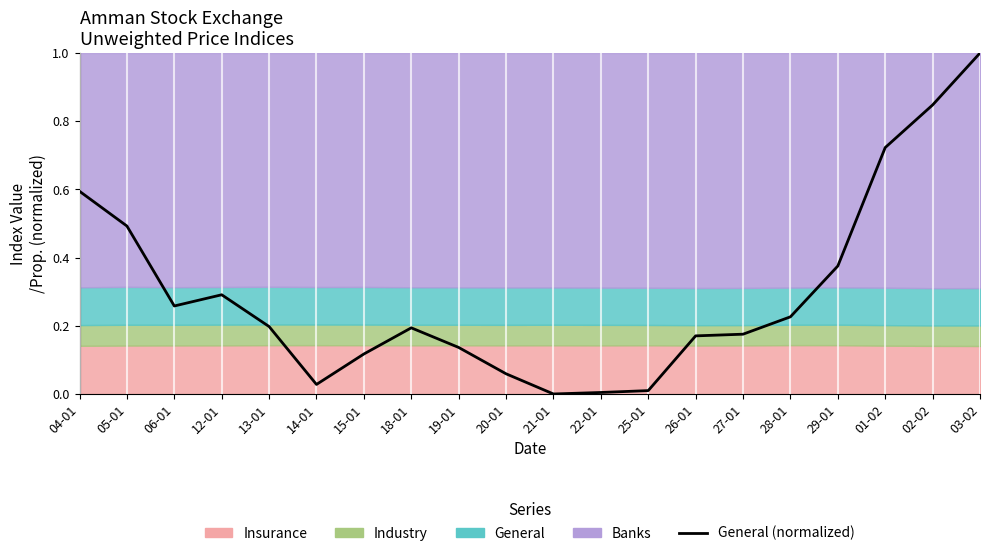

Rank the categories by value from highest to lowest.

03-02, 02-02, 01-02, 04-01, 05-01, 29-01, 12-01, 06-01, 28-01, 13-01, 18-01, 27-01, 26-01, 19-01, 15-01, 20-01, 14-01, 25-01, 22-01, 21-01